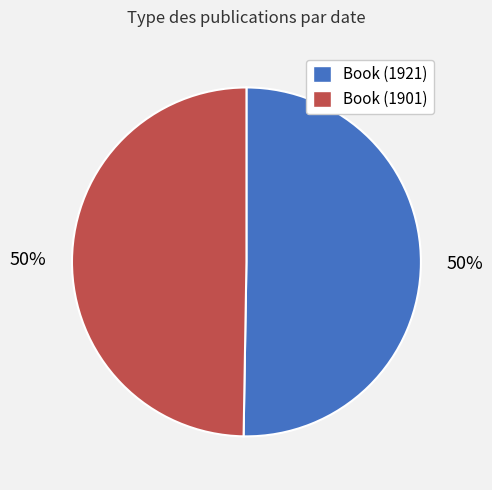

Combined, do Book (1921) and Book (1901) account for over 50%?

Yes